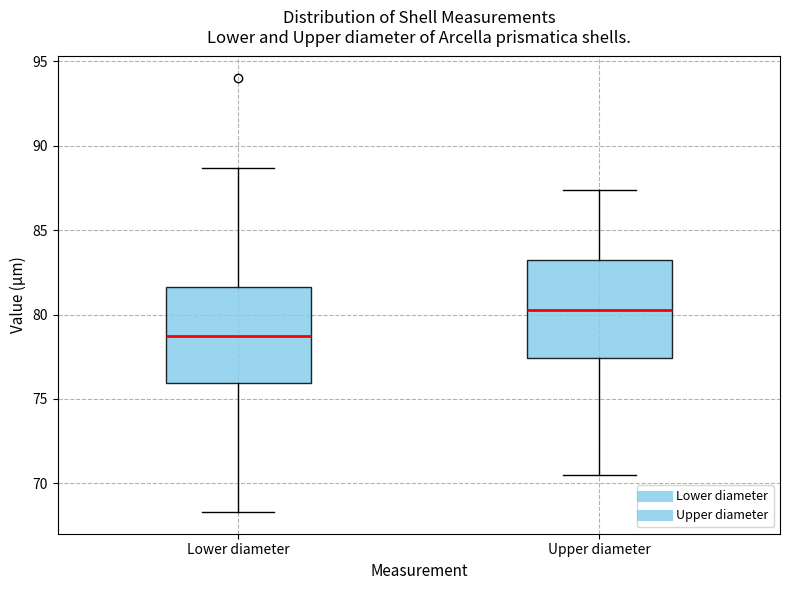

Where does the upper whisker of the box for Upper diameter end on the y-axis? The values are not printed on the chart, so give them approximately, as read against the axis.

87.5